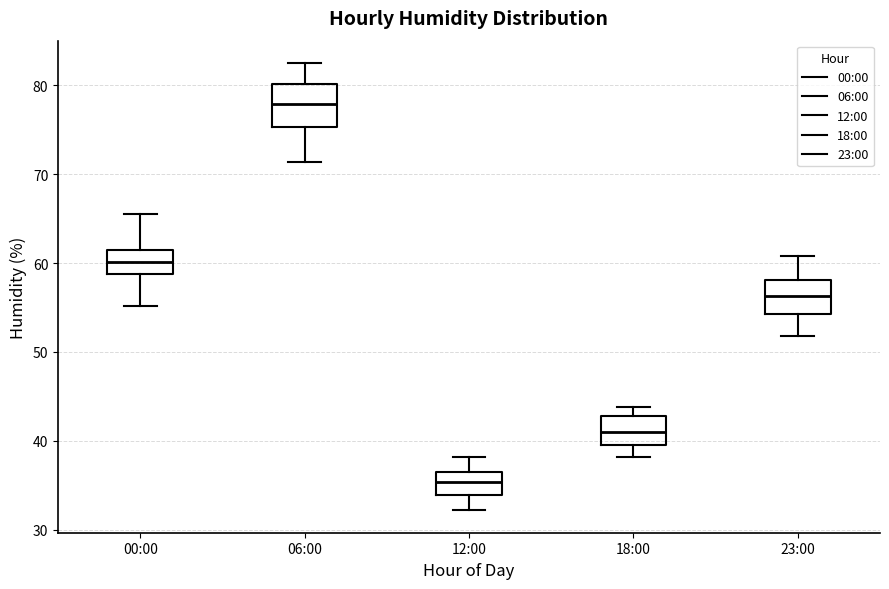

Reading left to right, read every box against the y-axis: the position of its median line, the range the box covers, and the ends of its whiskers. The values are not printed on the chart, so give them approximately, as read against the axis.

00:00: median 60, box 59 to 61, whiskers 55 to 66
06:00: median 78, box 75 to 80, whiskers 71 to 83
12:00: median 35, box 34 to 36, whiskers 32 to 38
18:00: median 41, box 40 to 43, whiskers 38 to 44
23:00: median 56, box 54 to 58, whiskers 52 to 61